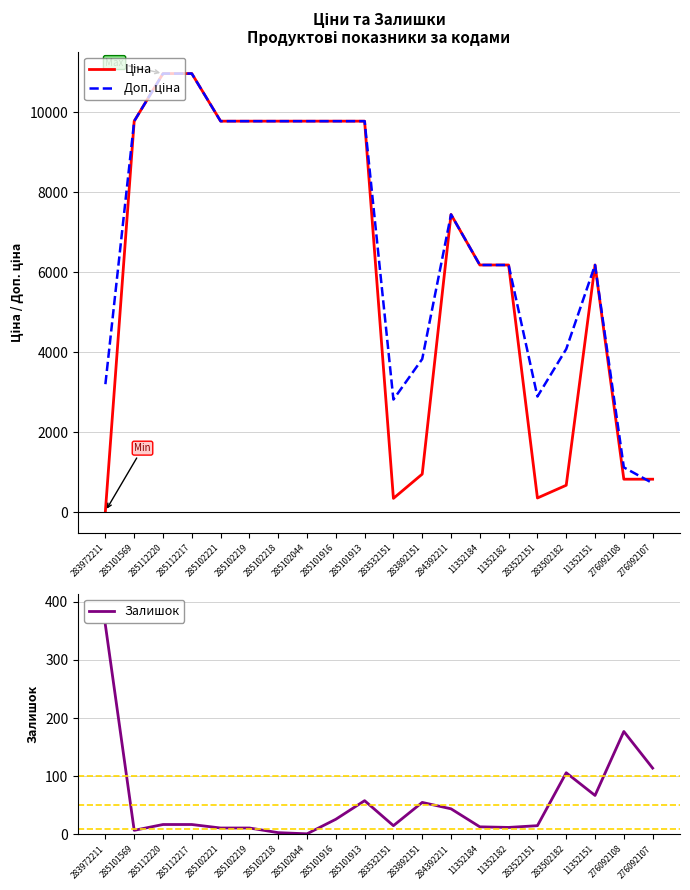

What is the label of the 1st point from the left?

283972211